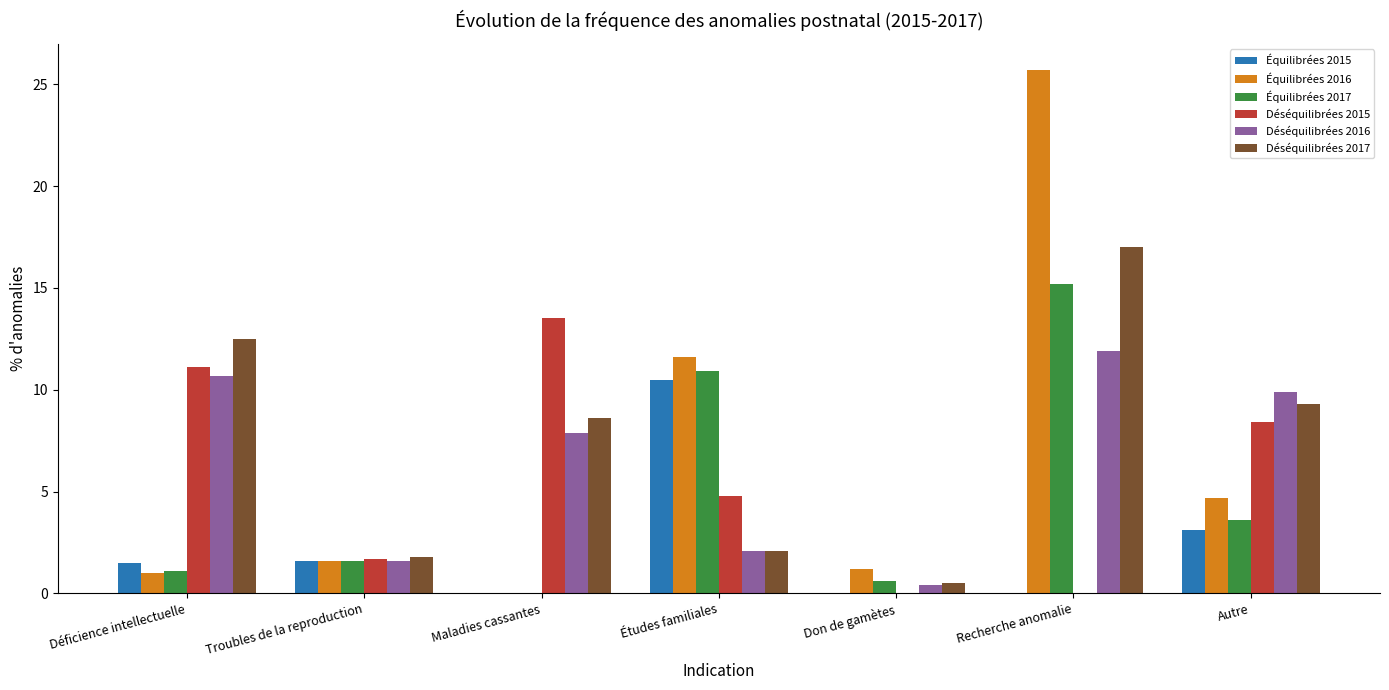

What are all the series names shown in the legend?

Équilibrées 2015, Équilibrées 2016, Équilibrées 2017, Déséquilibrées 2015, Déséquilibrées 2016, Déséquilibrées 2017